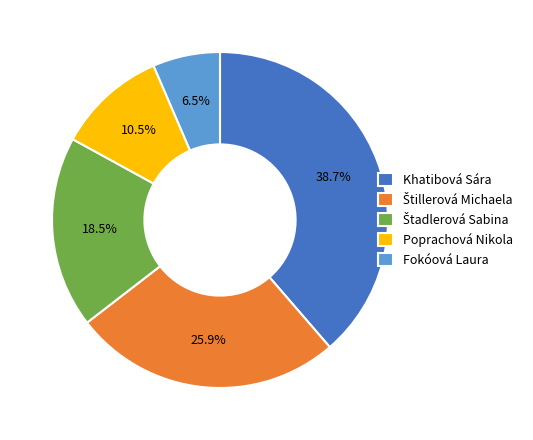

Which slice is the largest?

Khatibová Sára